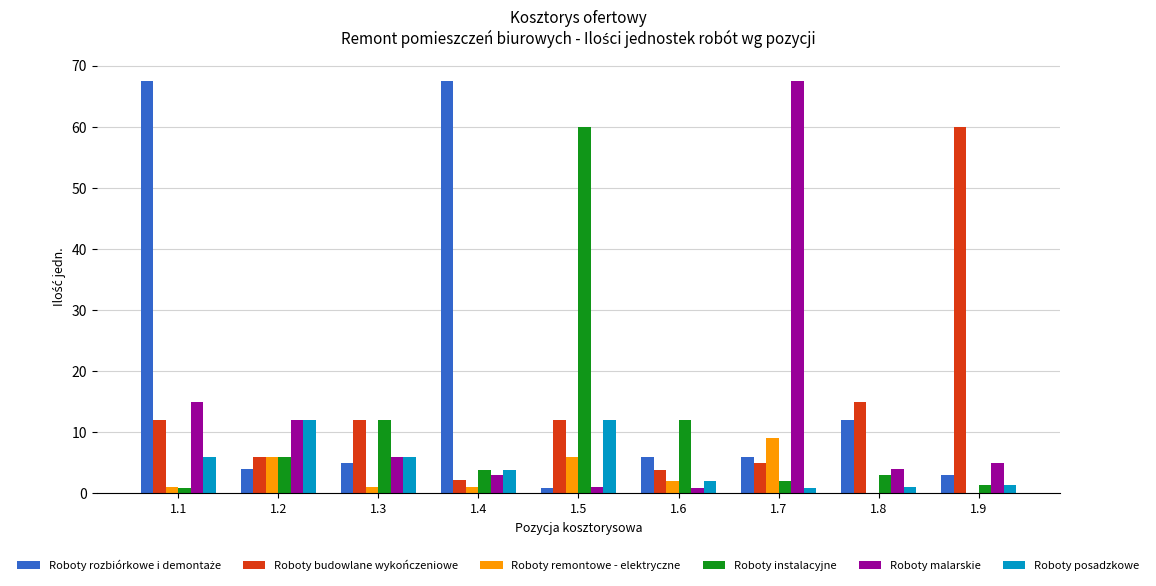

True or false: Roboty malarskie has a value of 5.0 at 1.9.

True